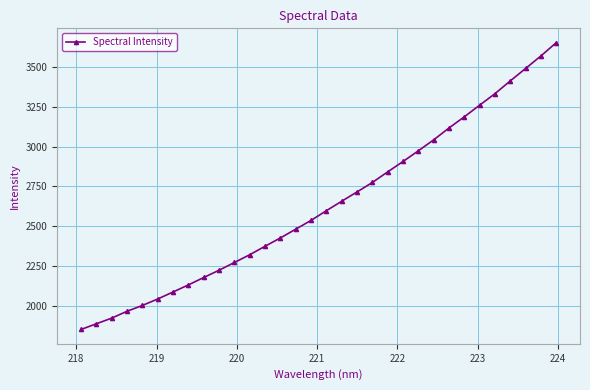

Does the chart display data point markers on the line(s)?

Yes